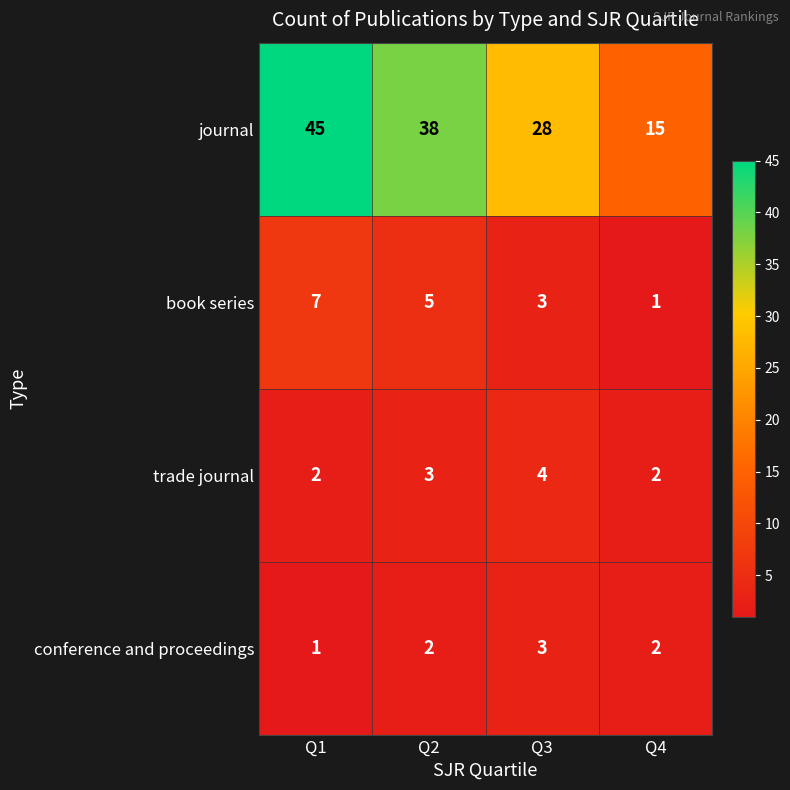

Count the number of categories in the chart.

4